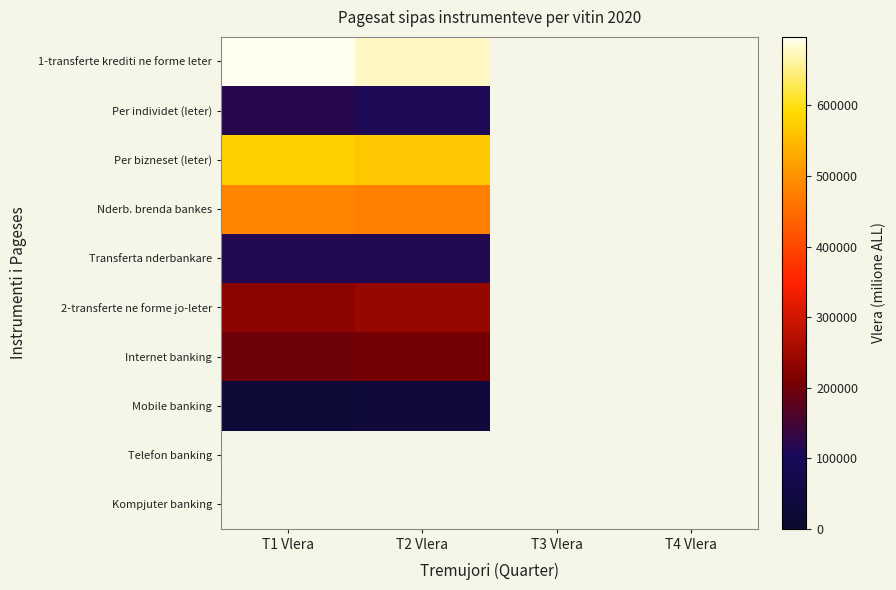

List the series in order of their peak value, highest first.

1-transferte krediti ne forme leter, Per bizneset (leter), Nderb. brenda bankes, 2-transferte ne forme jo-leter, Internet banking, Per individet (leter), Mobile banking, Telefon banking, Kompjuter banking, Transferta nderbankare